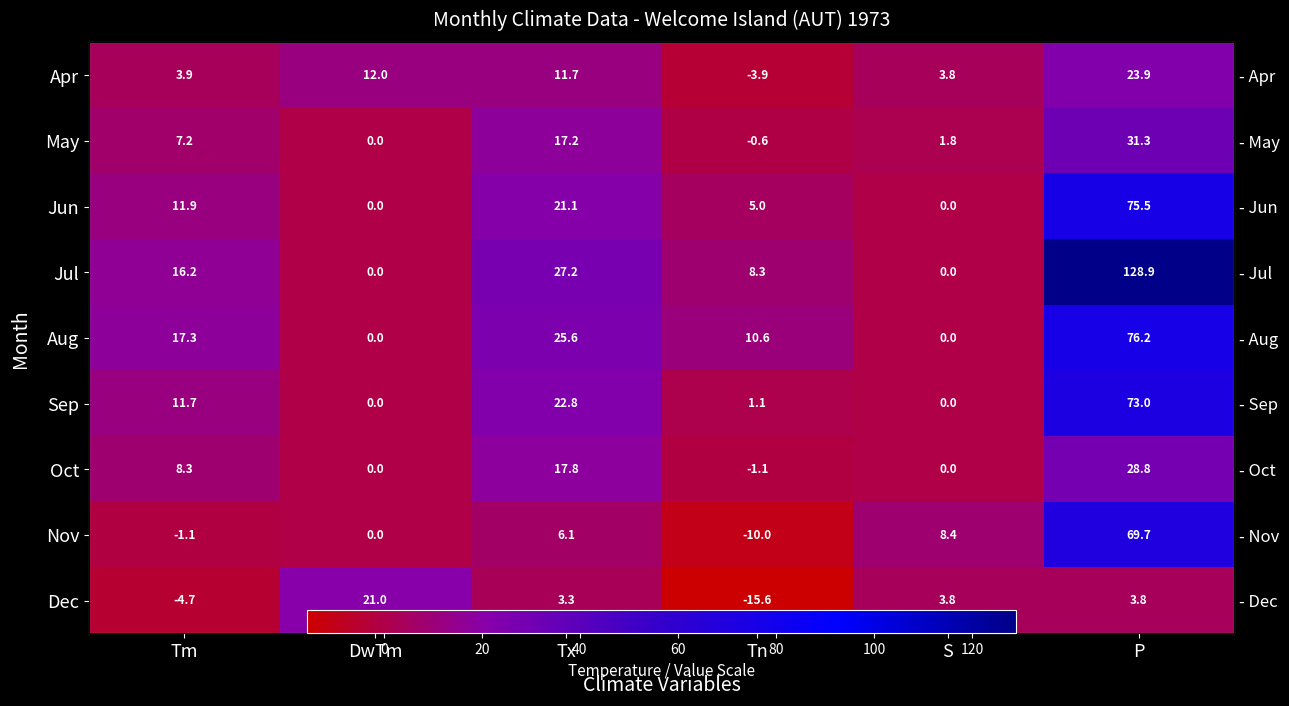

How many values in the Jul series exceed 16?

3